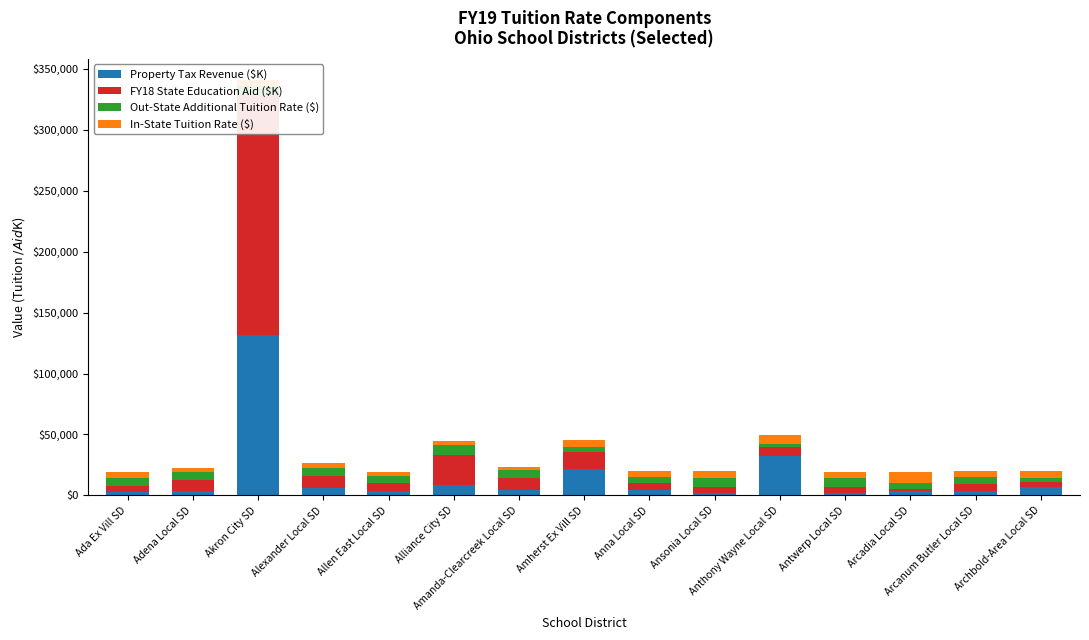

Which label corresponds to the largest value in the chart?

Akron City SD